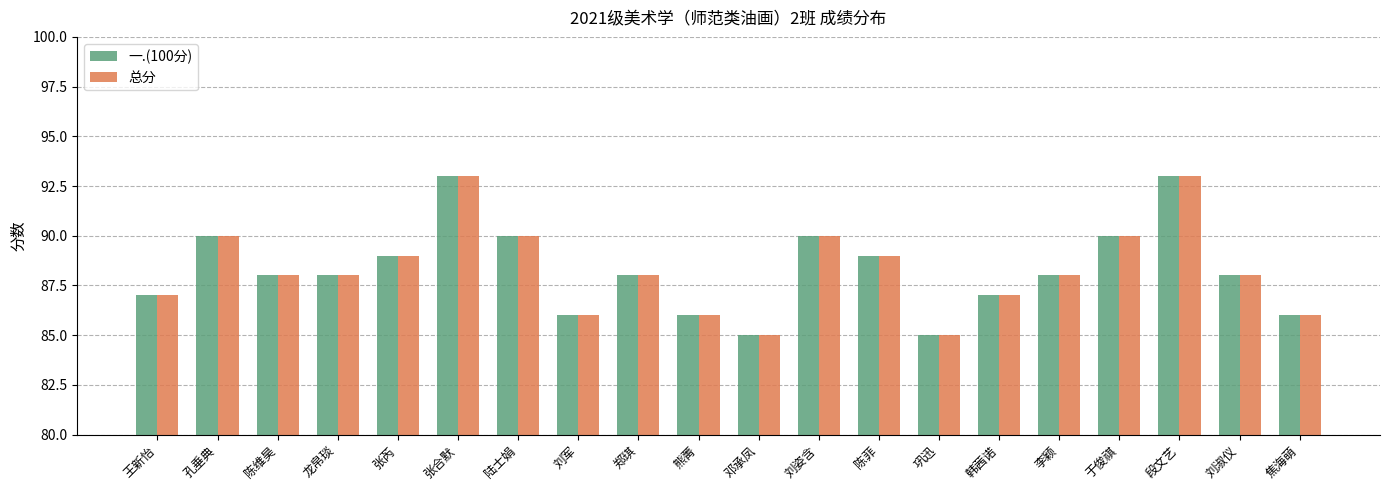

What are all the series names shown in the legend?

一.(100分), 总分